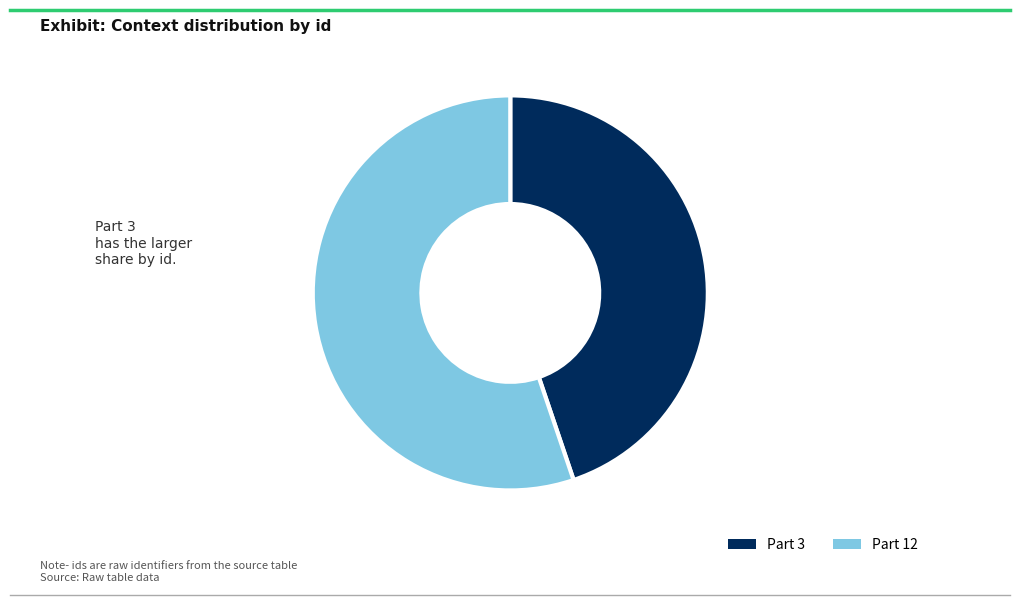

To the nearest percent, what percentage of the pie is Part 3?

45%